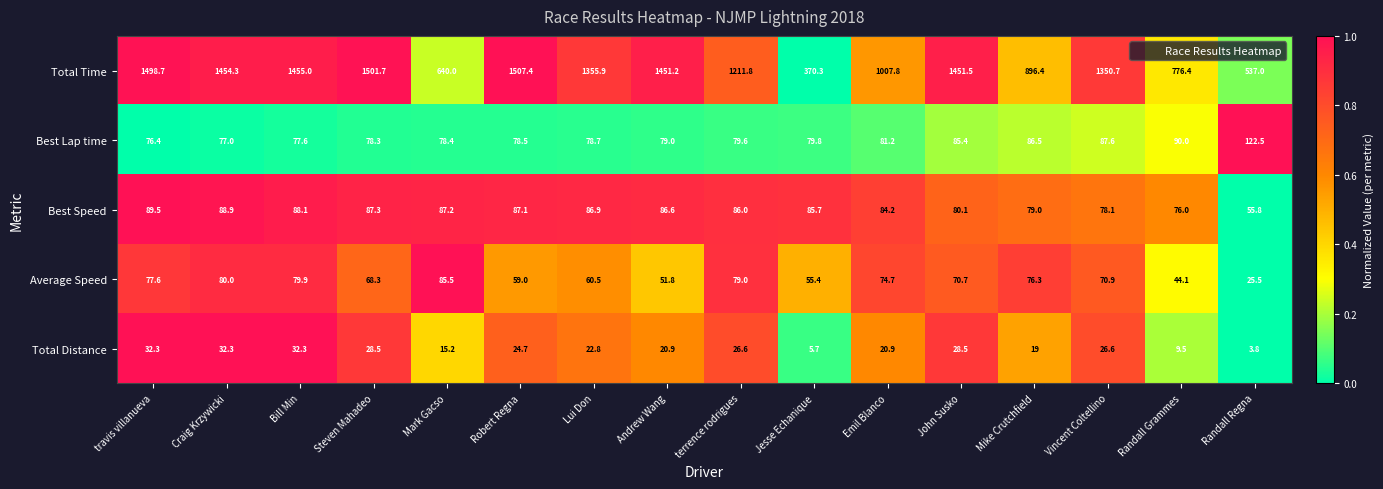

What is the sum of the Average Speed values at Craig Krzywicki and Mark Gacso?

165.5